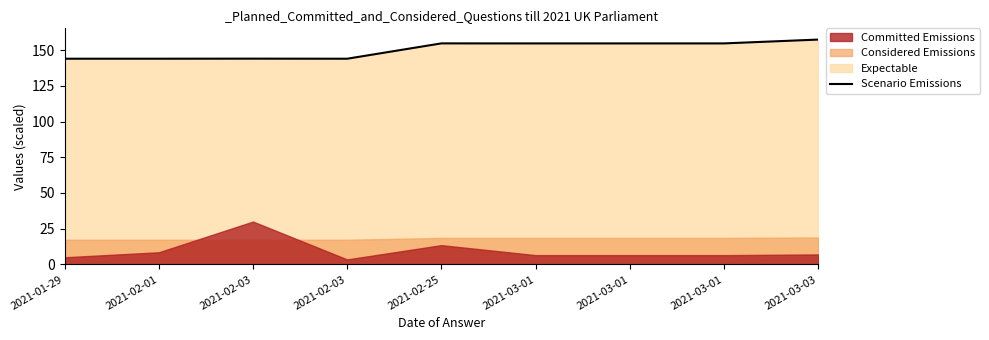

What is the label of the 4th point from the right?

2021-03-01